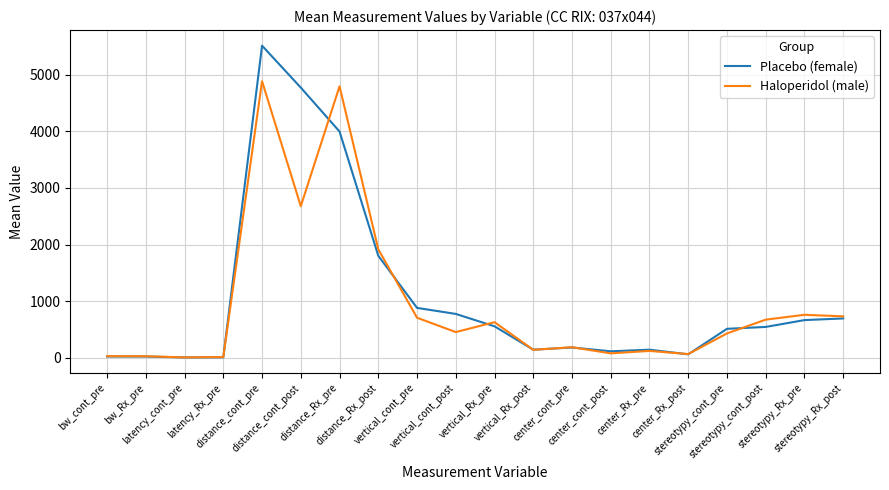

What is the greatest value displayed?

5518.0